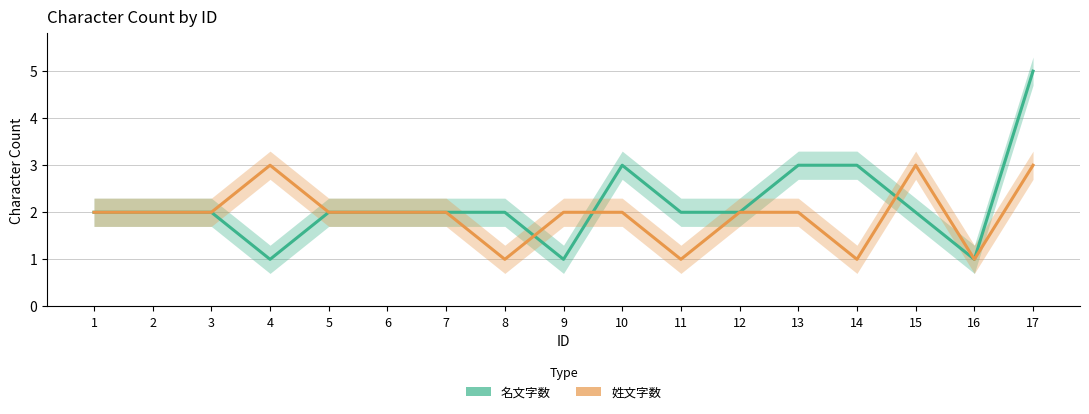

Reading right to left, list all the values displayed in this chart.

名文字数: 5	1	2	3	3	2	2	3	1	2	2	2	2	1	2	2	2
姓文字数: 3	1	3	1	2	2	1	2	2	1	2	2	2	3	2	2	2